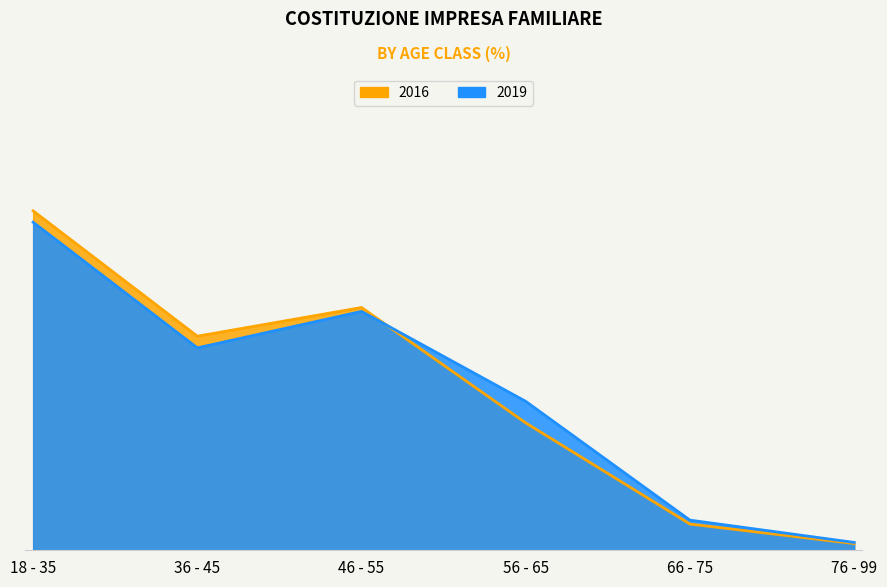

Between 36 - 45 and 56 - 65, which is larger?

36 - 45